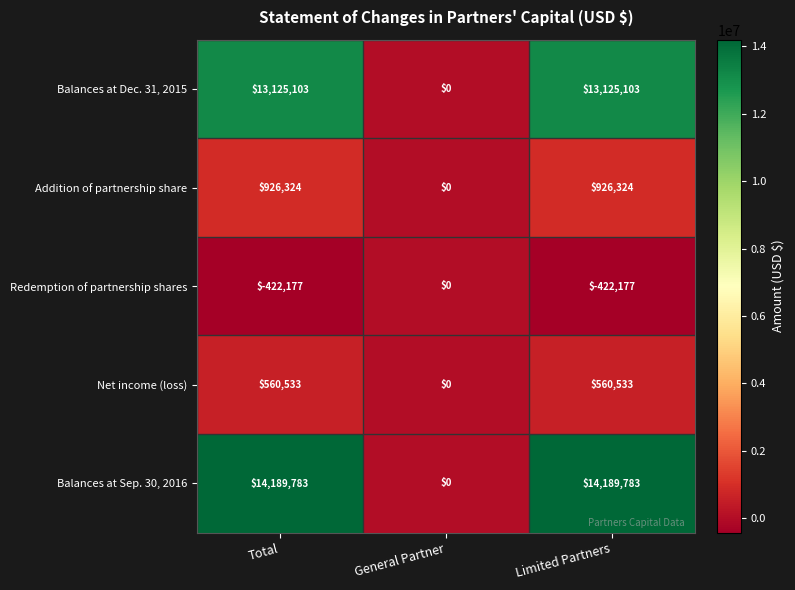

Where is Redemption of partnership shares nearest to the value -211088?

General Partner